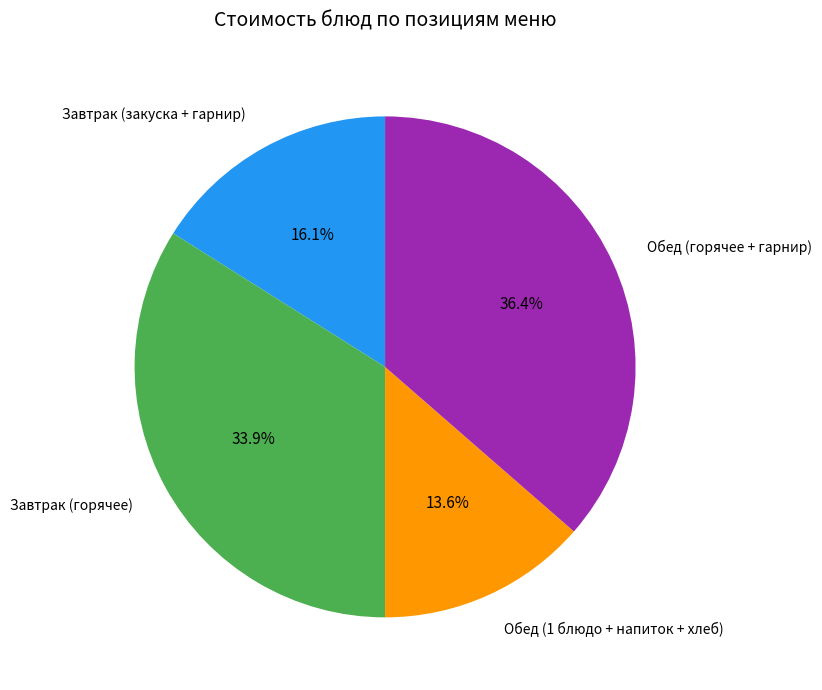

Is there any slice that represents more than half of the pie?

No